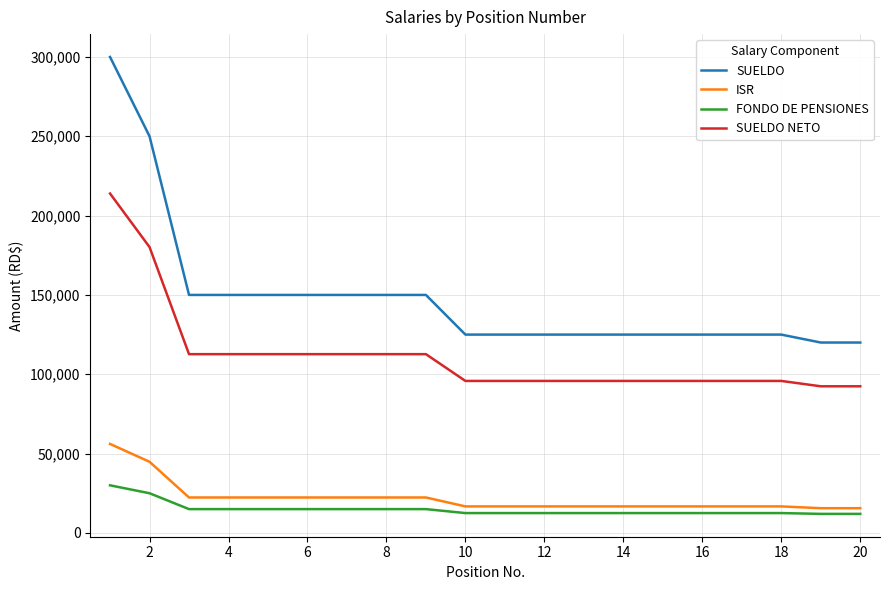

What is the minimum value shown in the chart?

12000.0